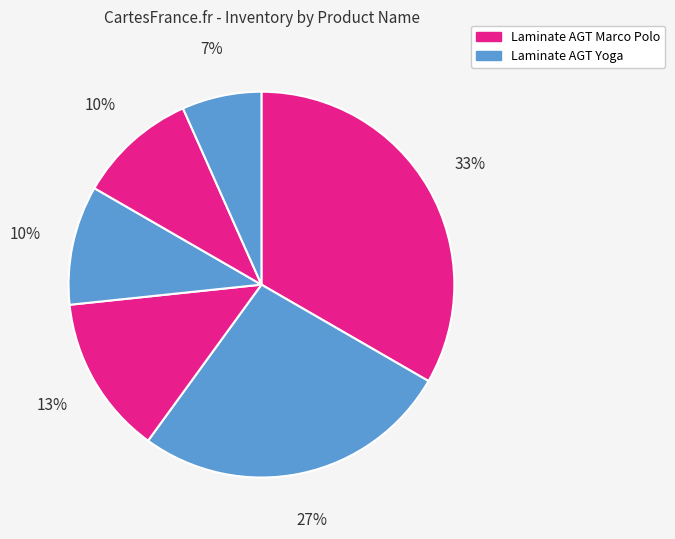

How many segments does this pie chart have?

6